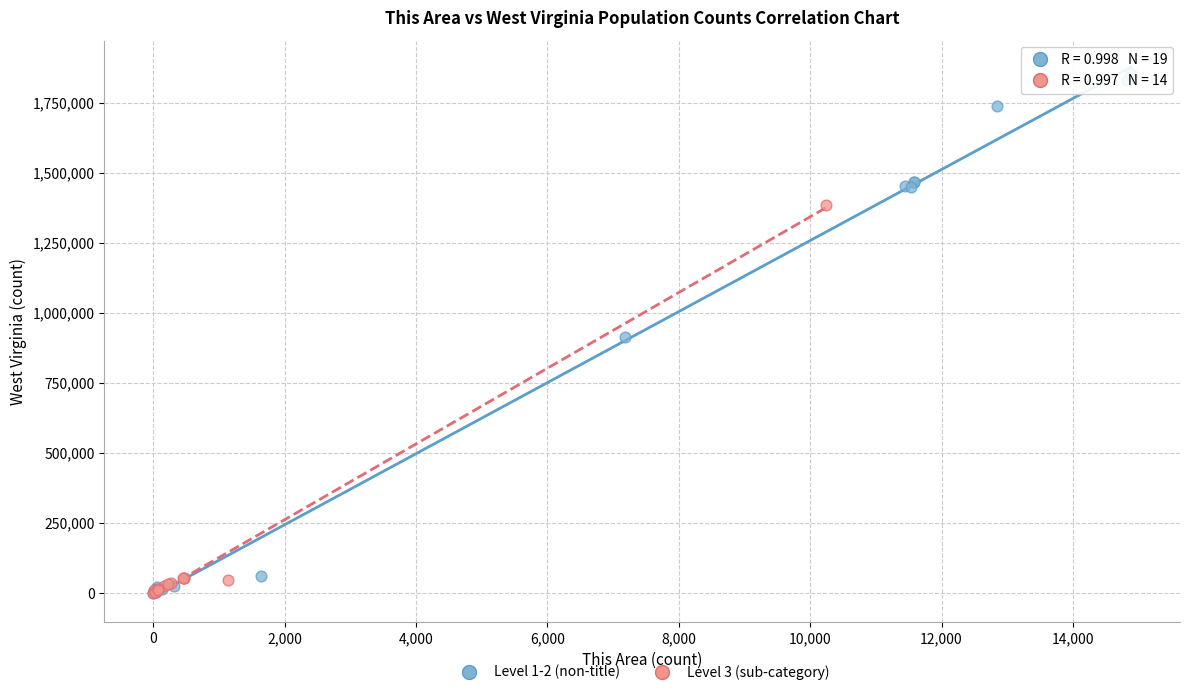

Which series reaches the maximum Y coordinate?

Level 1-2 (non-title)